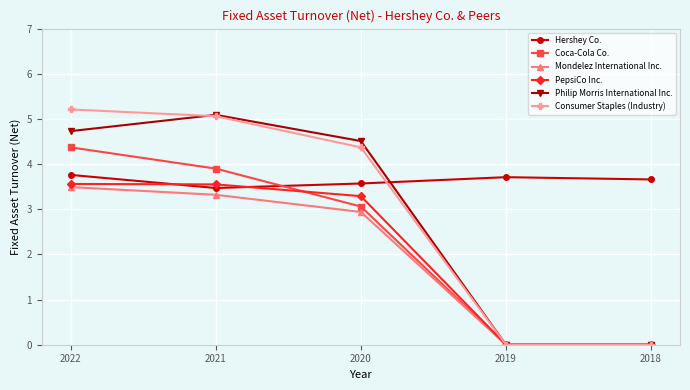

The value of Mondelez International Inc. at 2022 is 6.0. True or false?

False